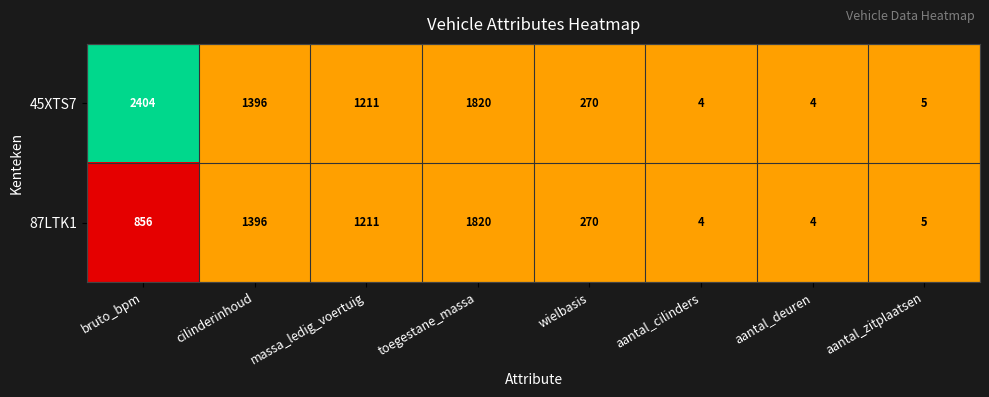

What is the maximum value shown in the chart?

2404